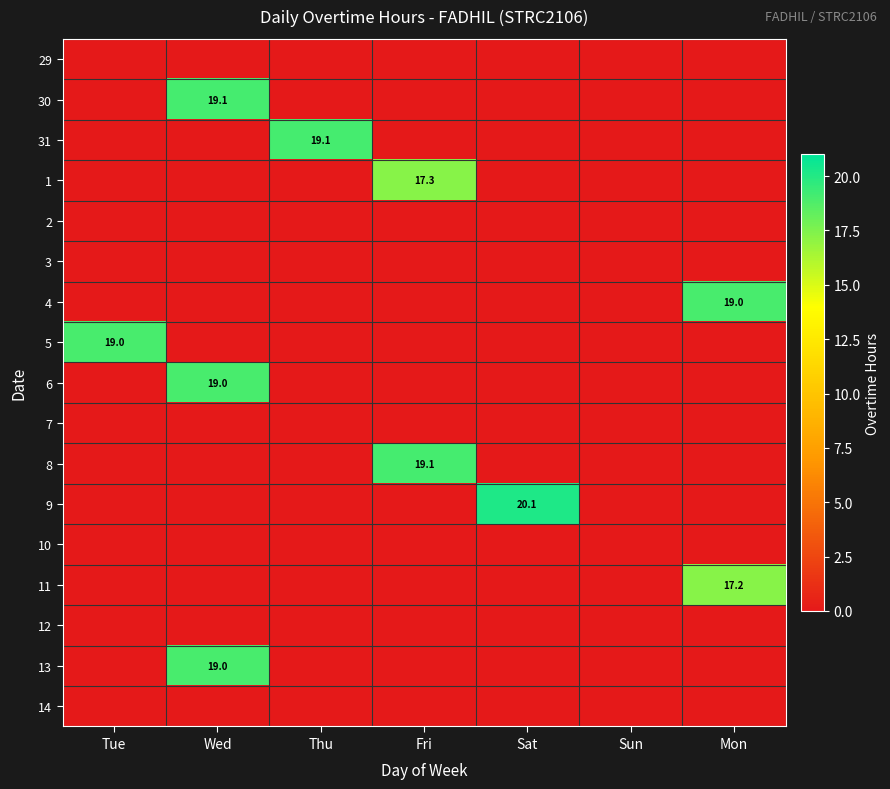

Is it true that 13 equals 13.2 at Wed?

False